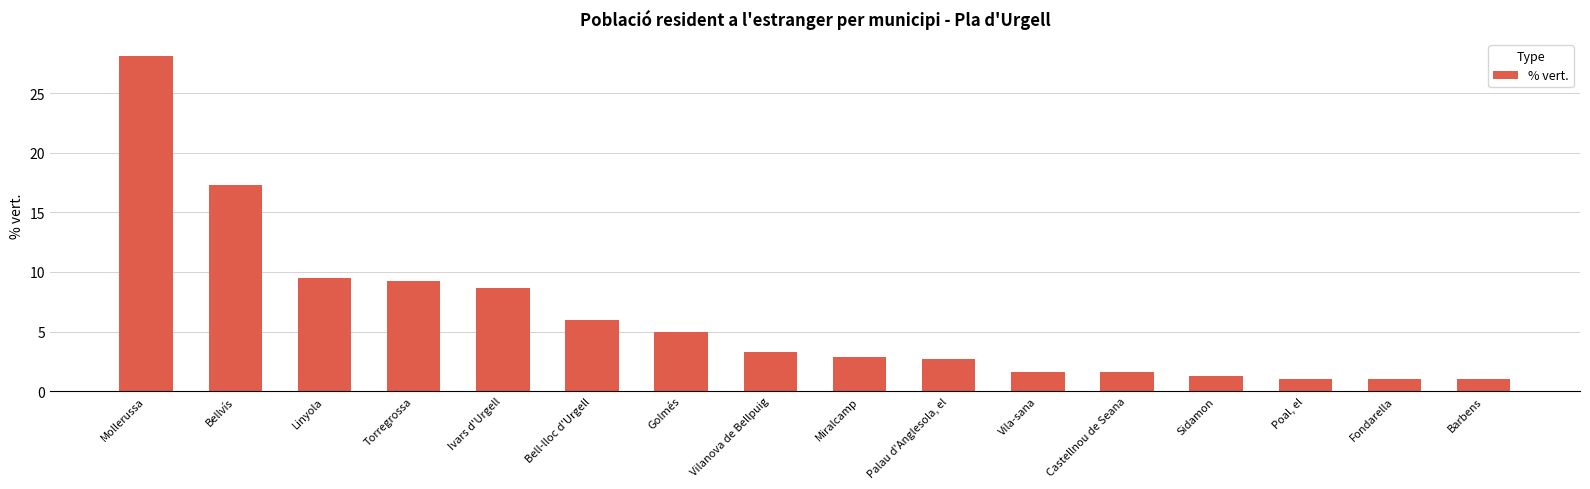

How many values are below 3?

8